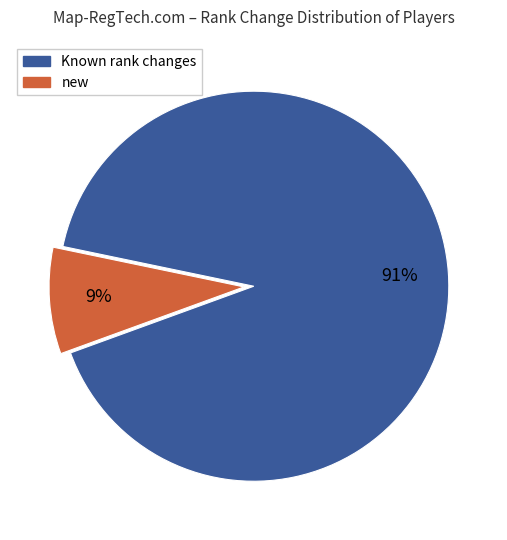

Is there a majority slice in this chart?

Yes